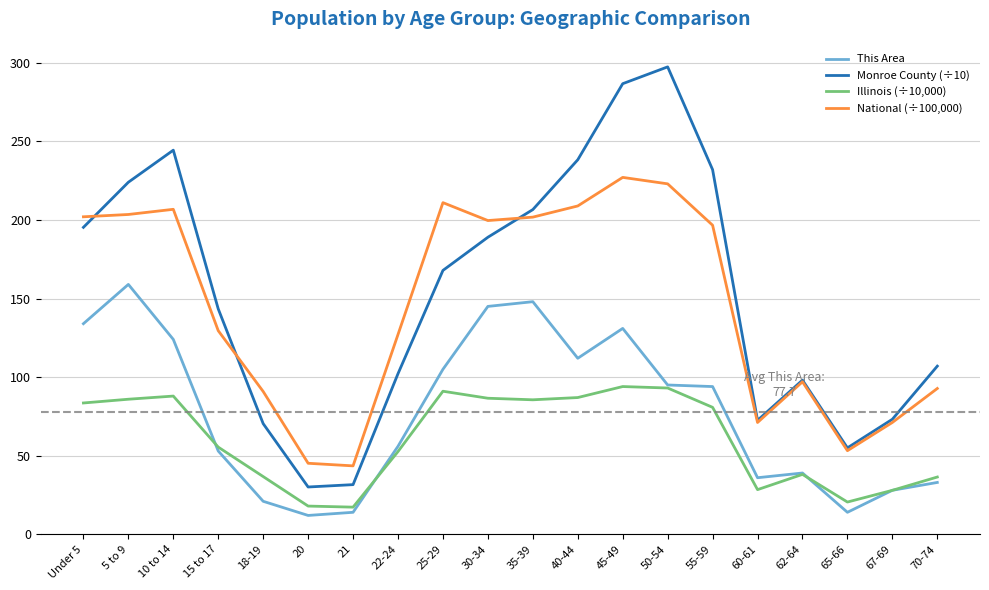

In Illinois (÷10,000), how many points are lower than both neighbors (excluding endpoints)?

4